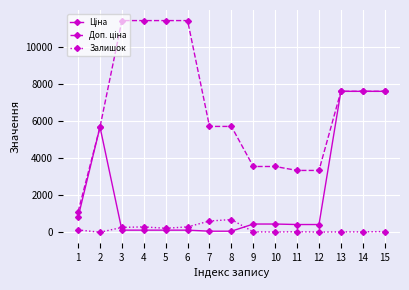

What is the greatest value displayed?

11410.0